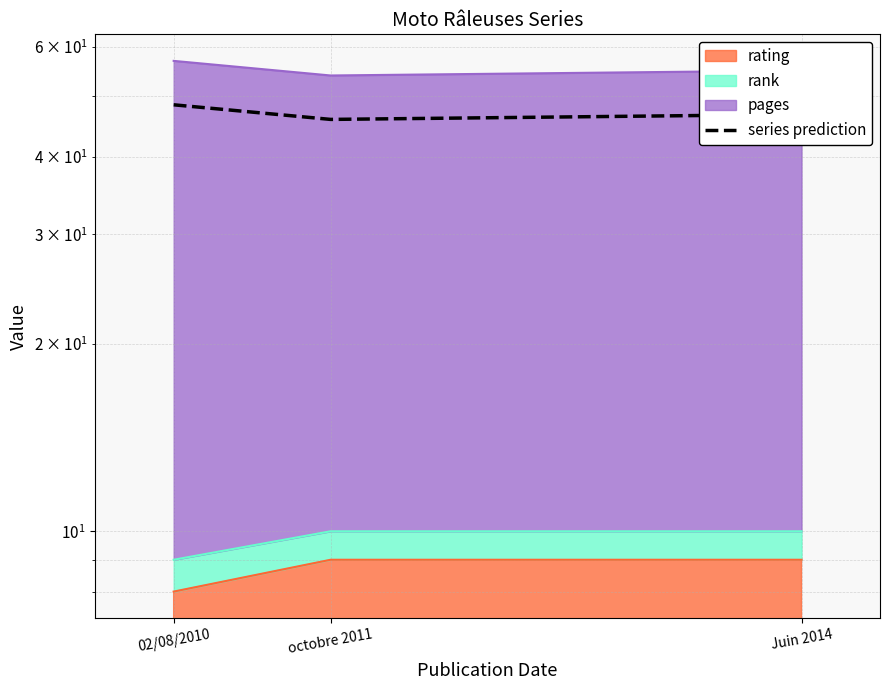

At which category does the chart reach its peak across all series?

02/08/2010